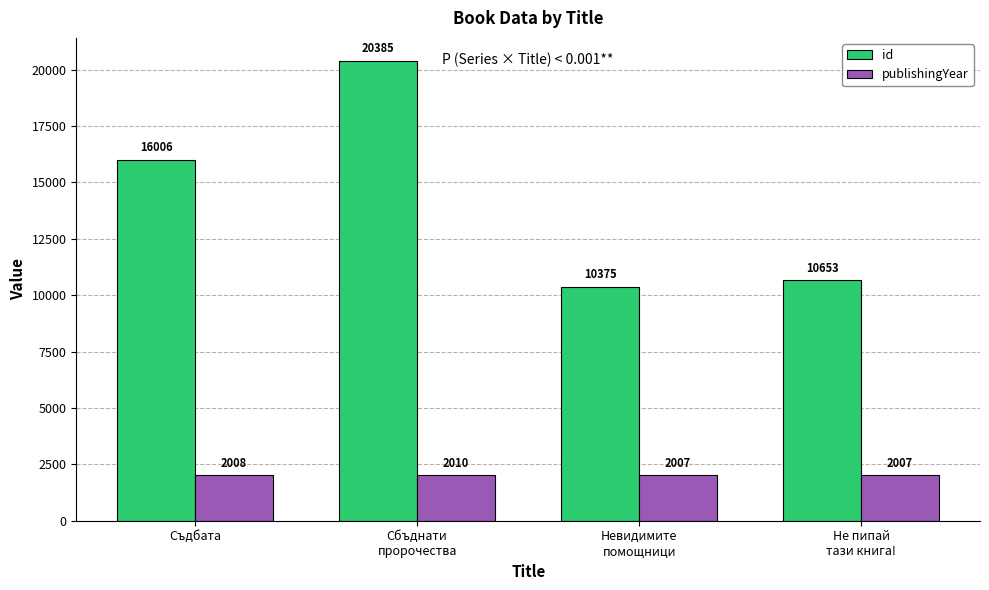

What is the label of the 2nd bar from the left?

Сбъднати
пророчества